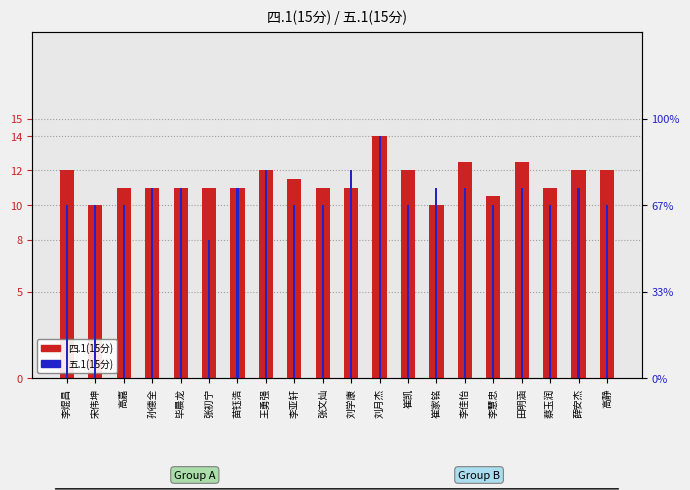

What is the greatest value displayed?

14.0